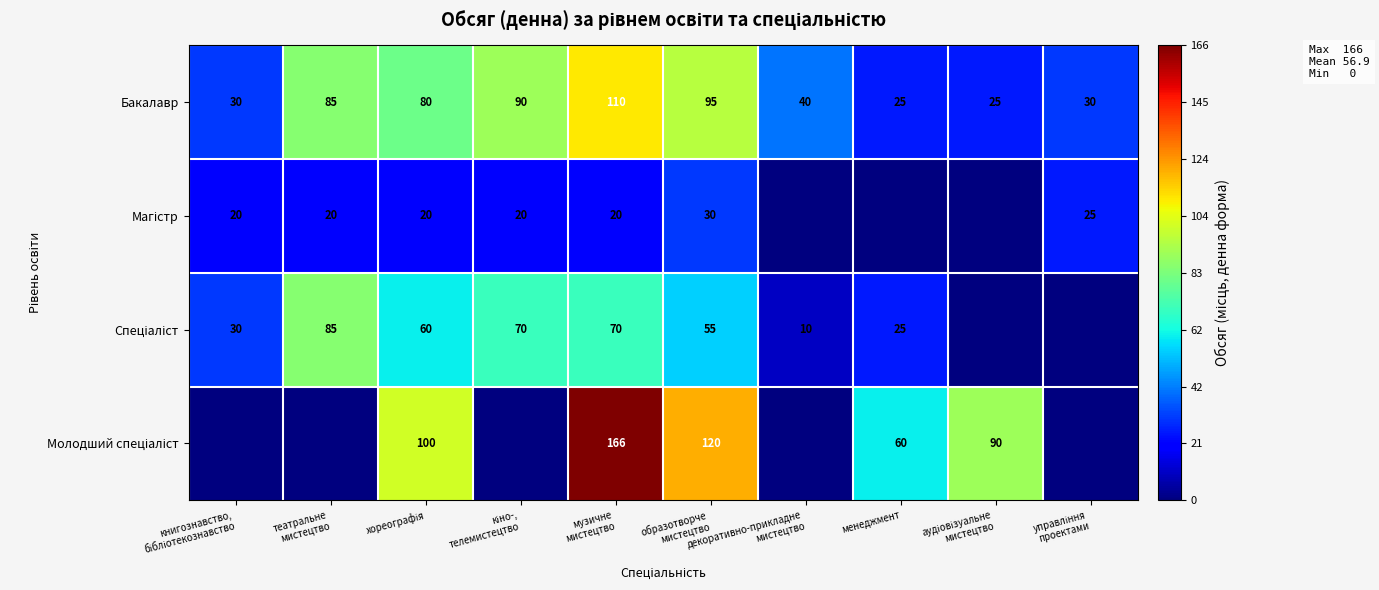

What is the highest value of the Бакалавр series?

110